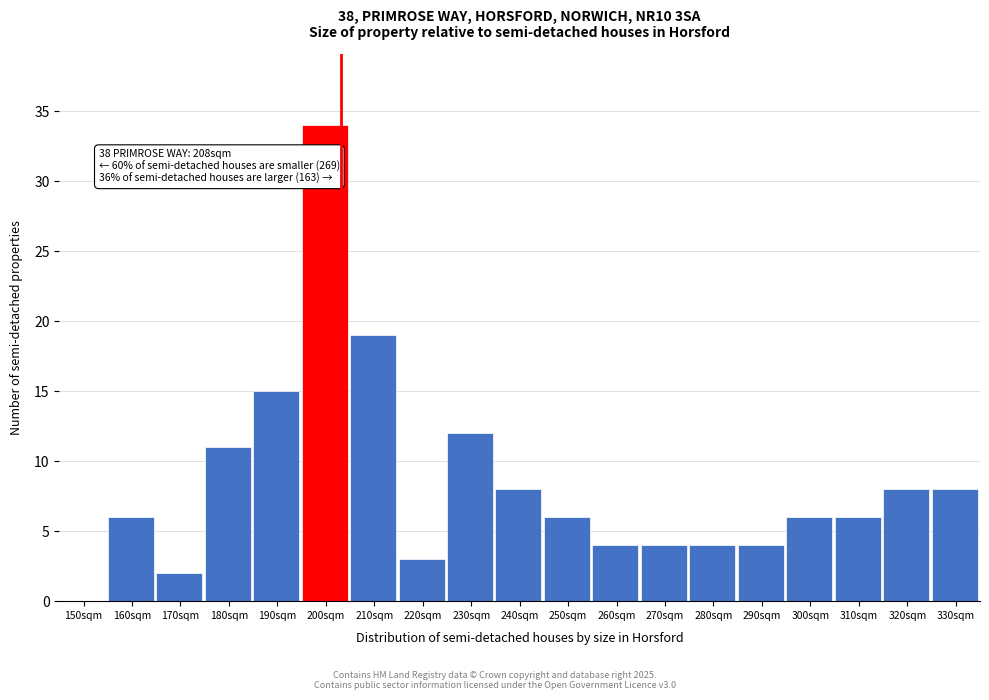

Reading right to left, transcribe all the data shown in this chart.

330sqm=8	320sqm=8	310sqm=6	300sqm=6	290sqm=4	280sqm=4	270sqm=4	260sqm=4	250sqm=6	240sqm=8	230sqm=12	220sqm=3	210sqm=19	200sqm=34	190sqm=15	180sqm=11	170sqm=2	160sqm=6	150sqm=0